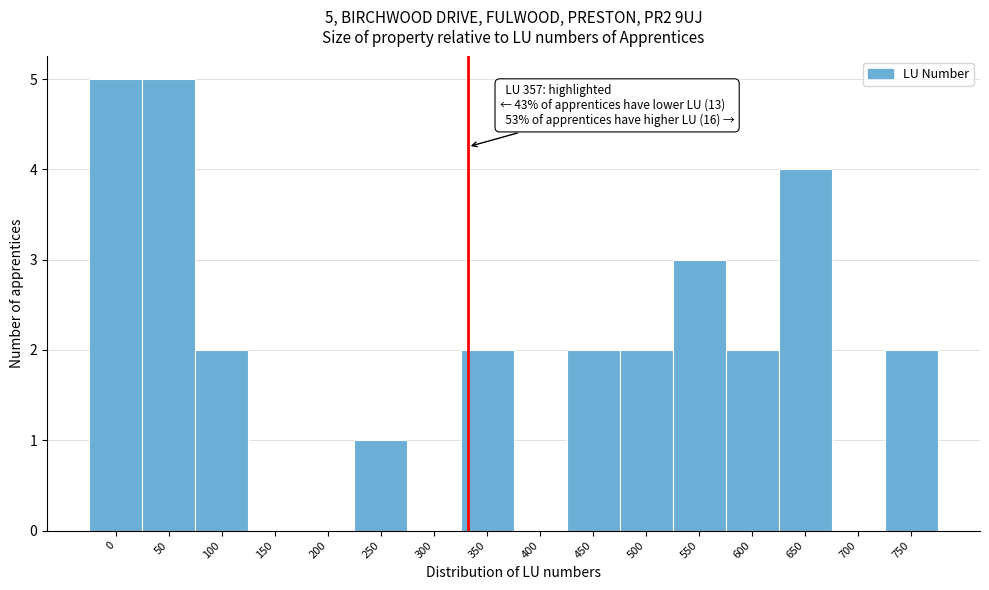

Reading right to left, extract all data points from this chart.

750=2	700=0	650=4	600=2	550=3	500=2	450=2	400=0	350=2	300=0	250=1	200=0	150=0	100=2	50=5	0=5